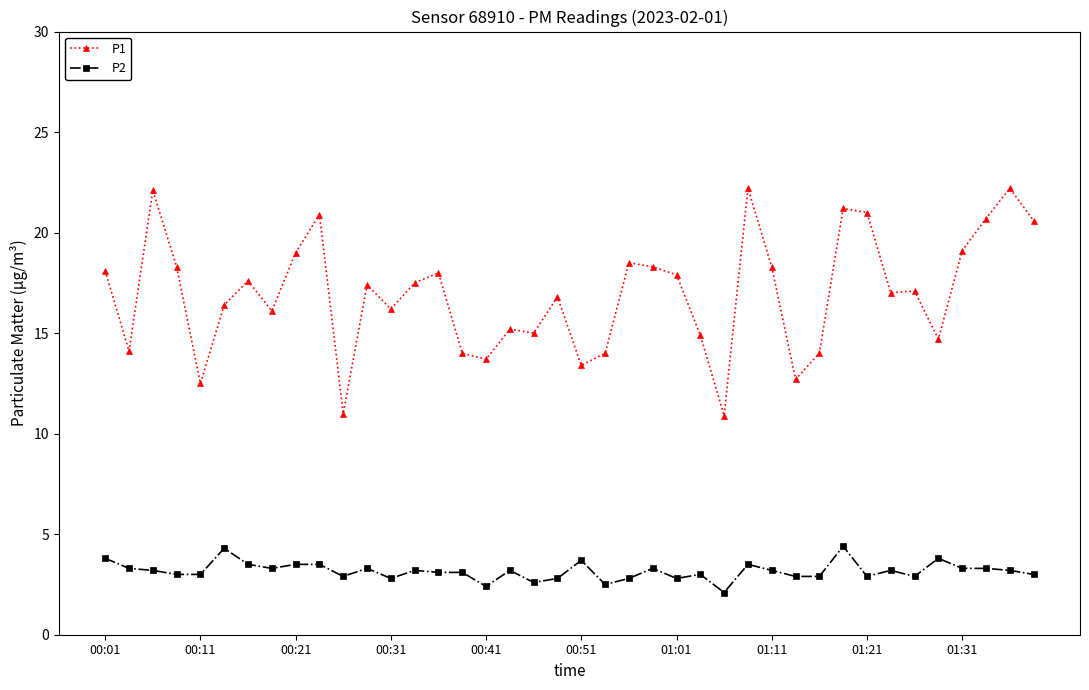

What is the value of the P1 point at the 37th from the left?

19.1